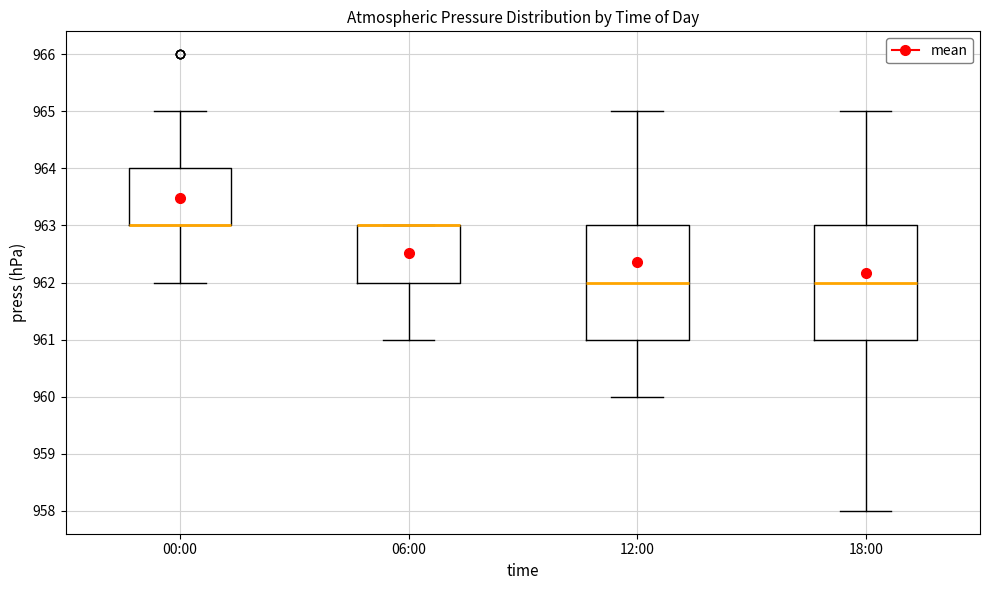

Reading left to right, transcribe this box plot: for each box, give where its median line is, the range the box spans, and where its two whiskers end, as read against the y-axis. The values are not printed on the chart, so give them approximately, as read against the axis.

00:00: median 963 (drawn on the box's lower edge), box 963 to 964, whiskers 962 to 965
06:00: median 963 (drawn on the box's upper edge), box 962 to 963, whiskers 961 to 963
12:00: median 962, box 961 to 963, whiskers 960 to 965
18:00: median 962, box 961 to 963, whiskers 958 to 965